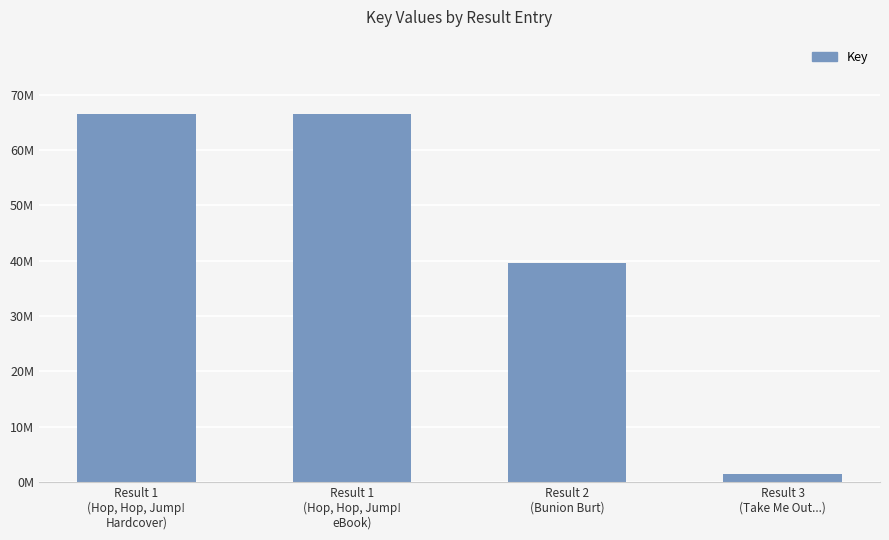

What is the label of the 2nd bar from the left?

Result 1
(Hop, Hop, Jump!
eBook)